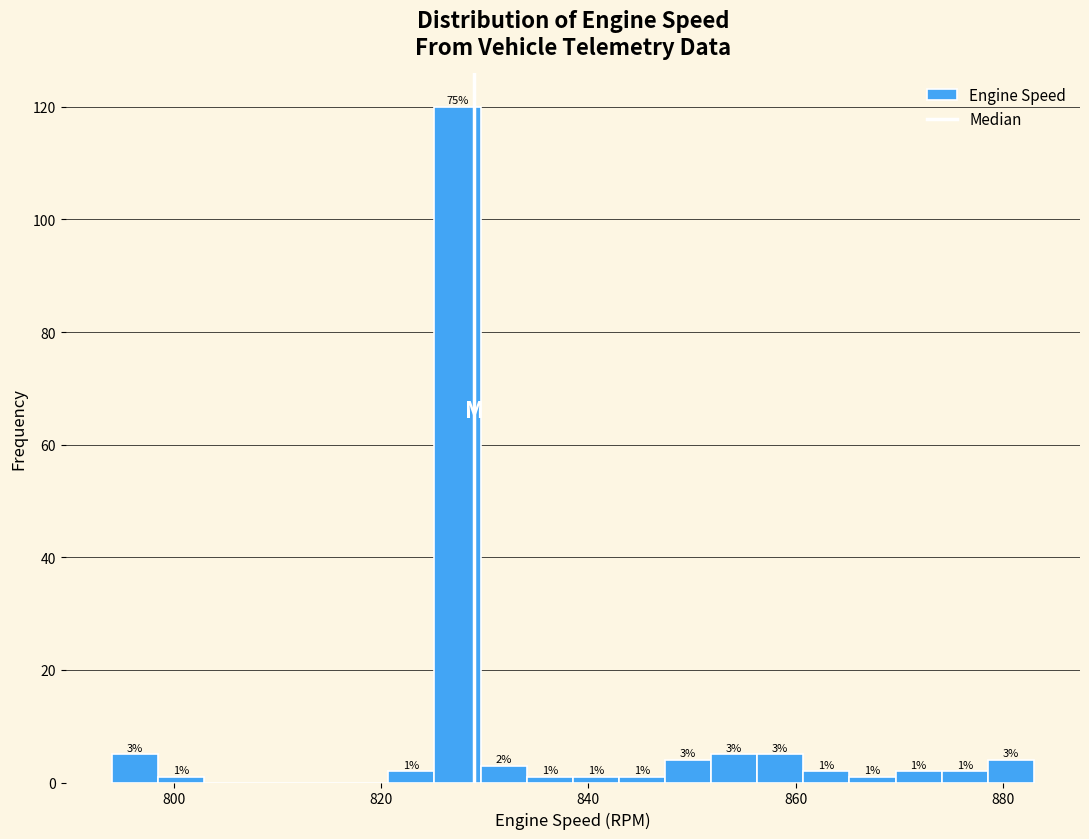

Read against the x-axis, roughly where is the centre of the tallest bar?

828